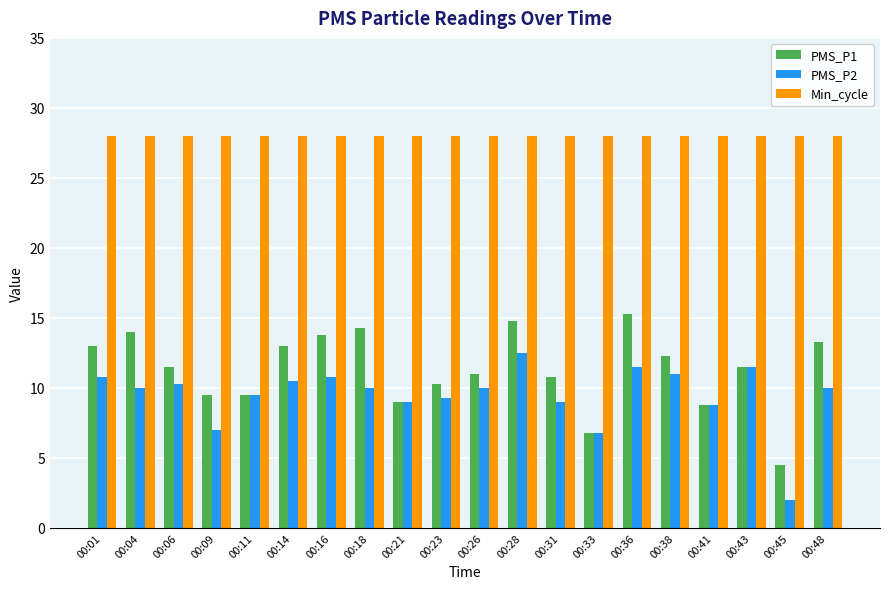

List the series in order of their peak value, highest first.

Min_cycle, PMS_P1, PMS_P2